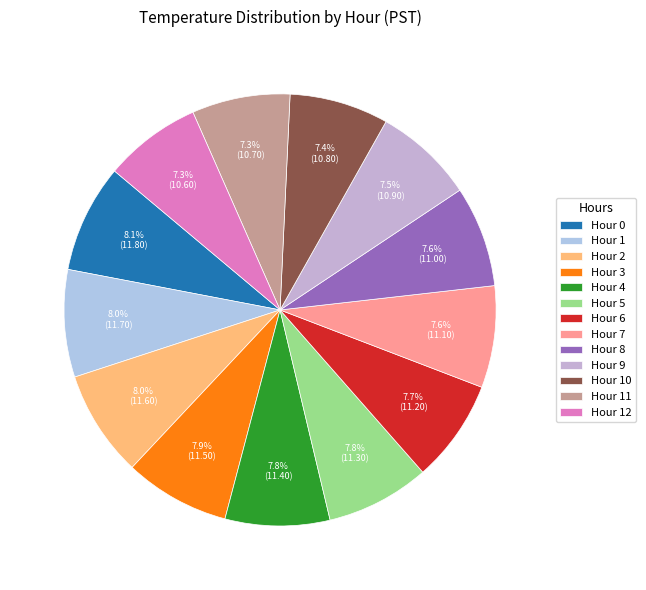

What is the ratio of the value at Hour 1 to the value at Hour 9?

1.1